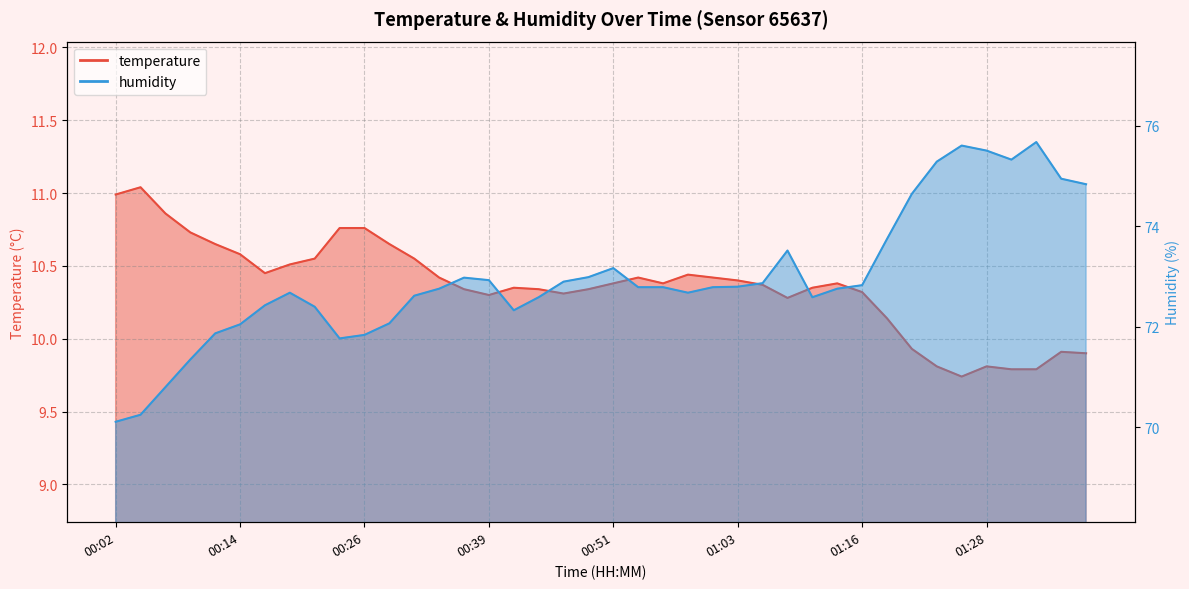

What is the label of the 14th point from the right?

01:06